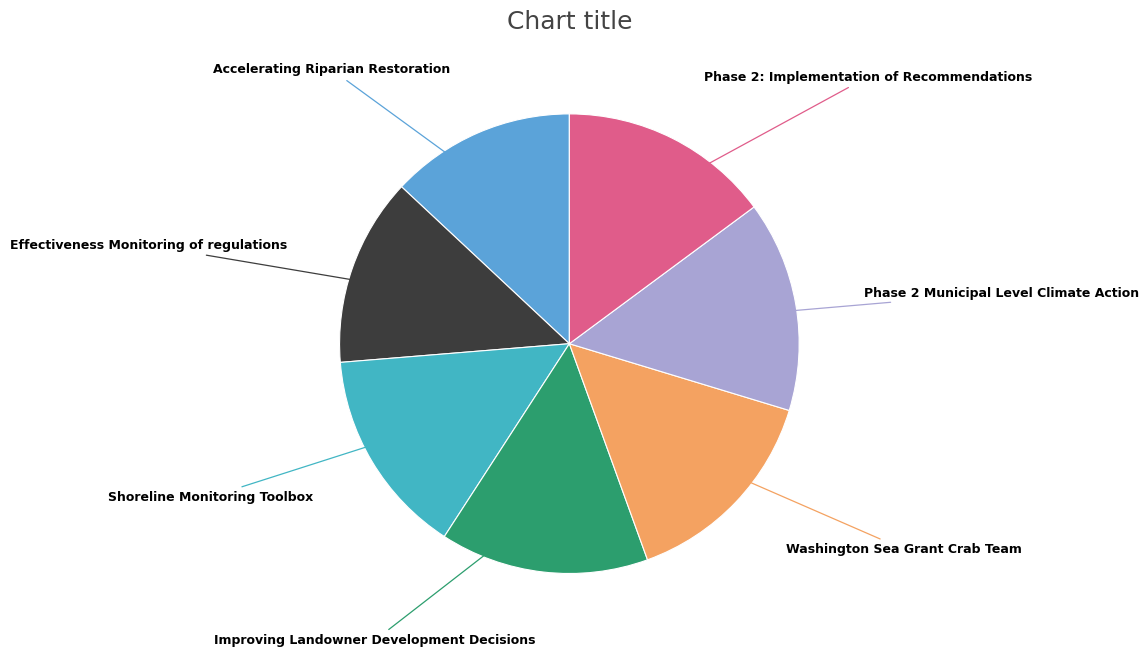

Which slice is the smallest?

Accelerating Riparian Restoration